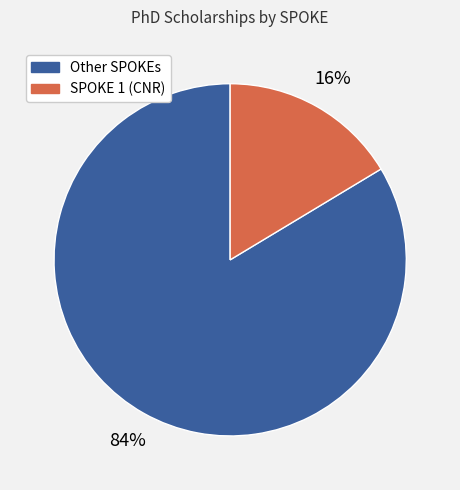

Does any single category account for the majority?

Yes